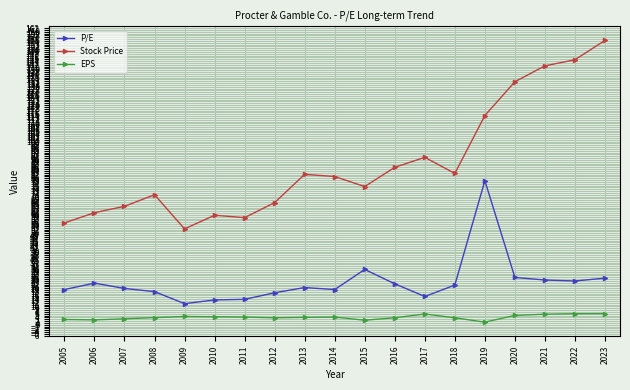

Which category has the highest value in the P/E series?

2019